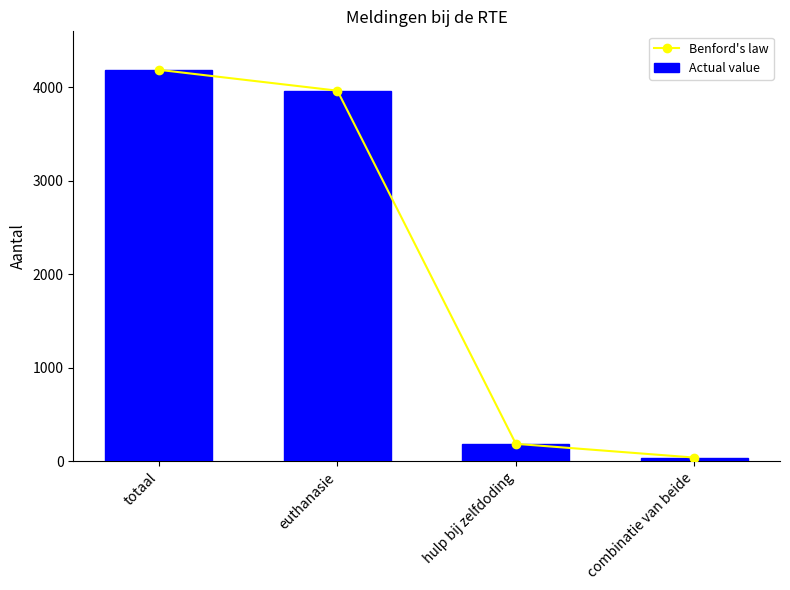

What is the smallest value displayed?

38